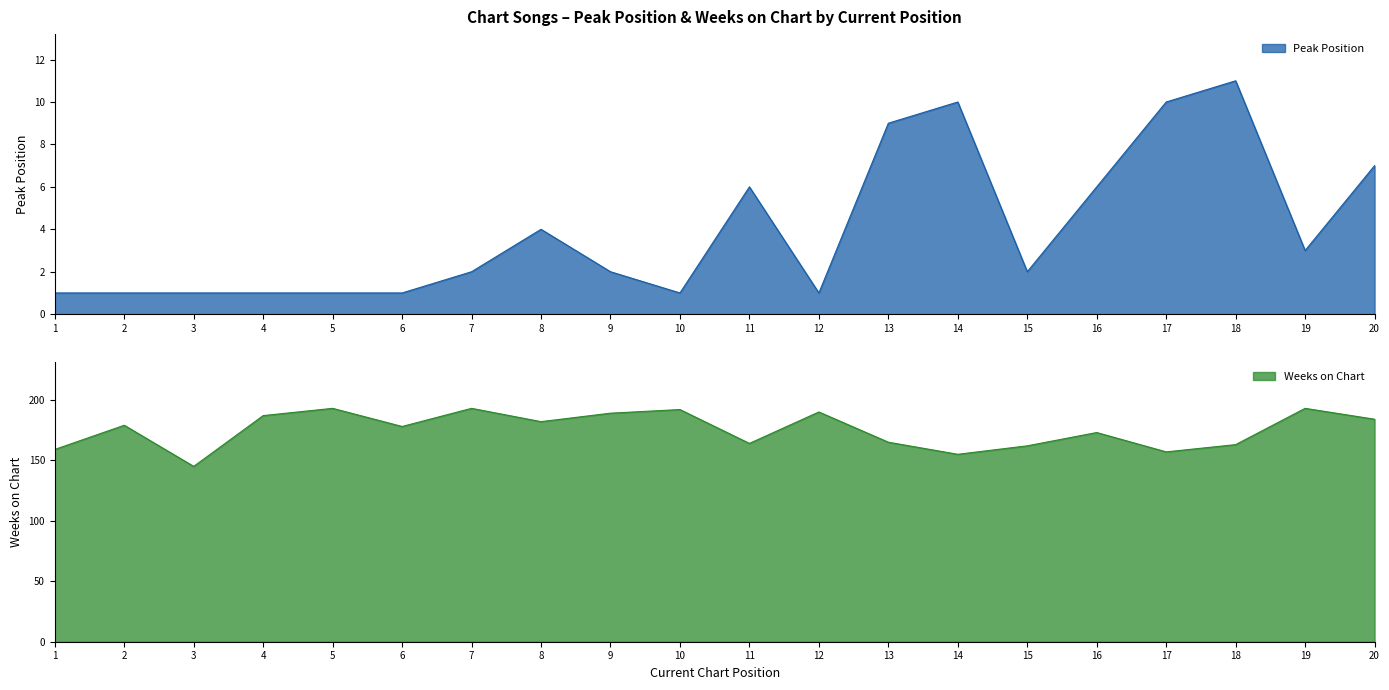

What is the difference between the Peak Position values at 10 and 17?

9